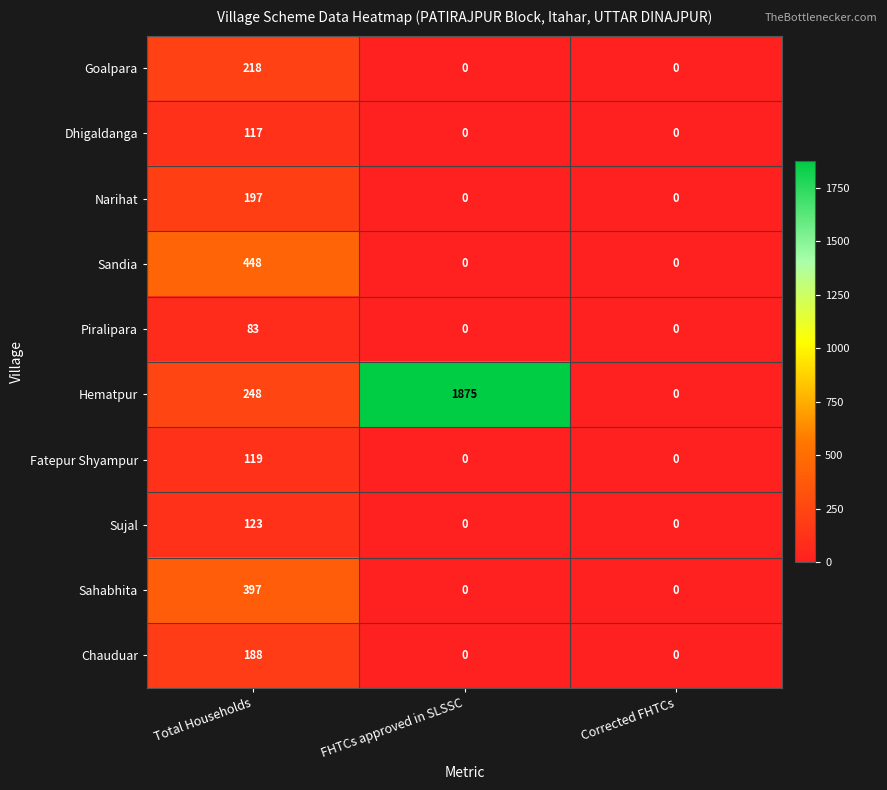

At which category is the sum across all series the highest?

Total Households